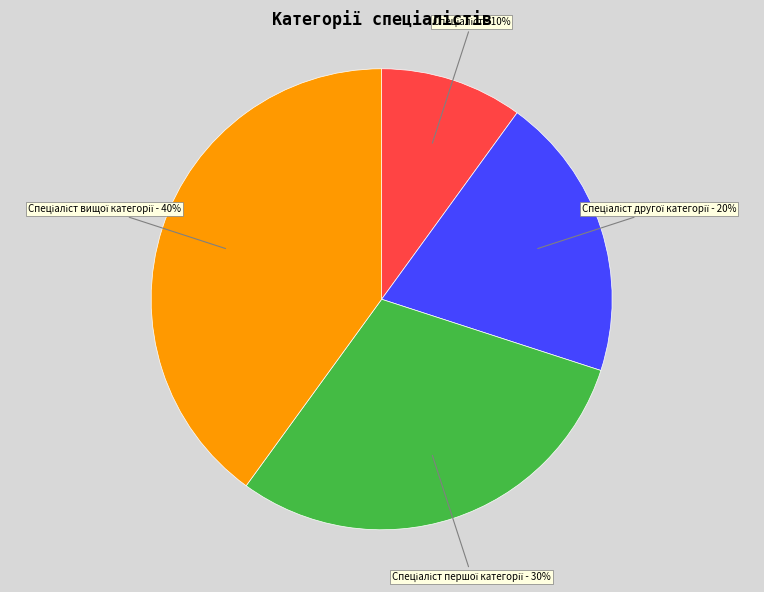

Is there any slice that represents more than half of the pie?

No